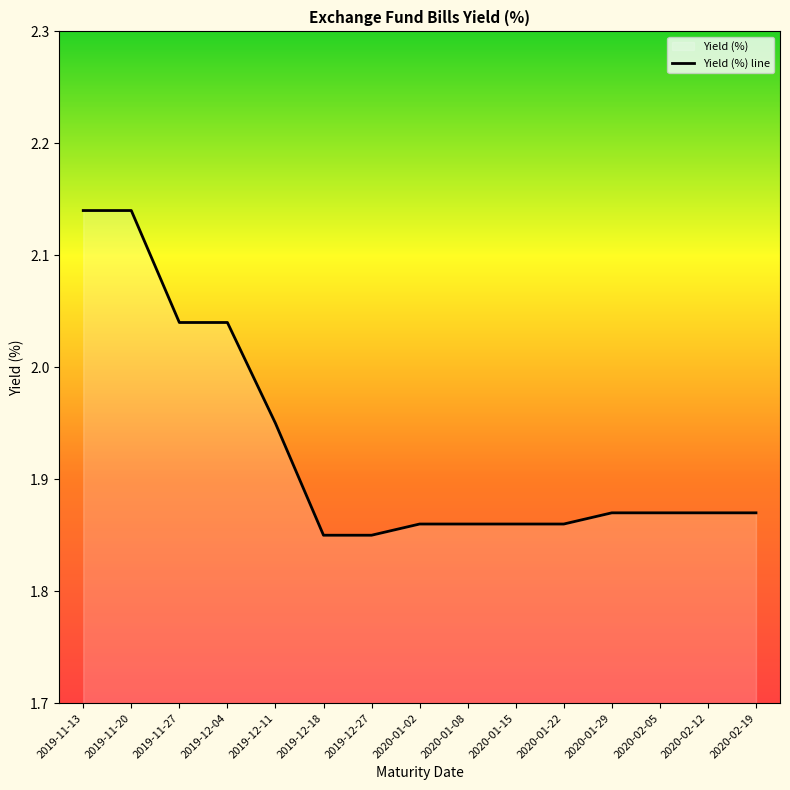

What is the value of the 14th point from the left?

1.9